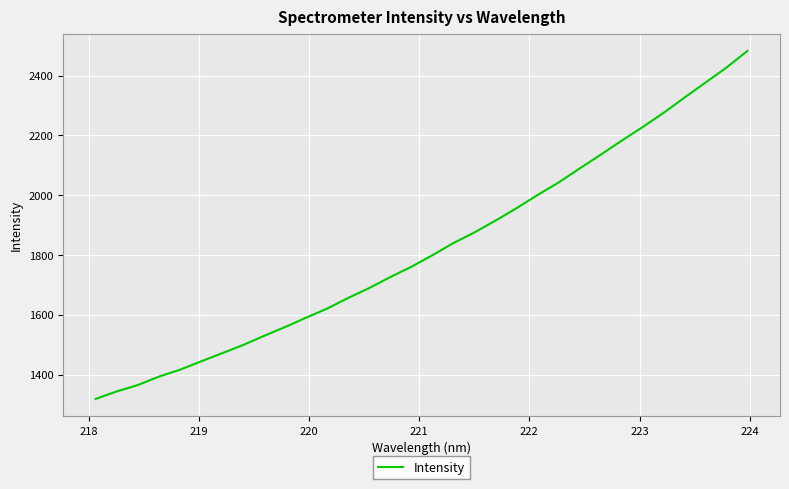

What is the smallest value displayed?

1318.6